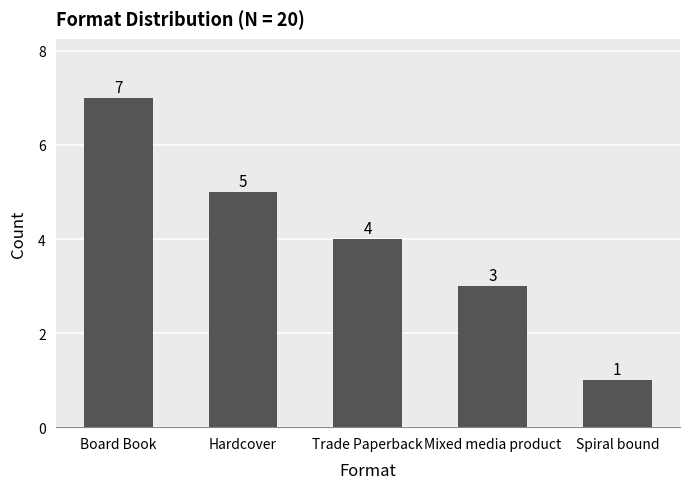

How many values are between 3 and 5?

3